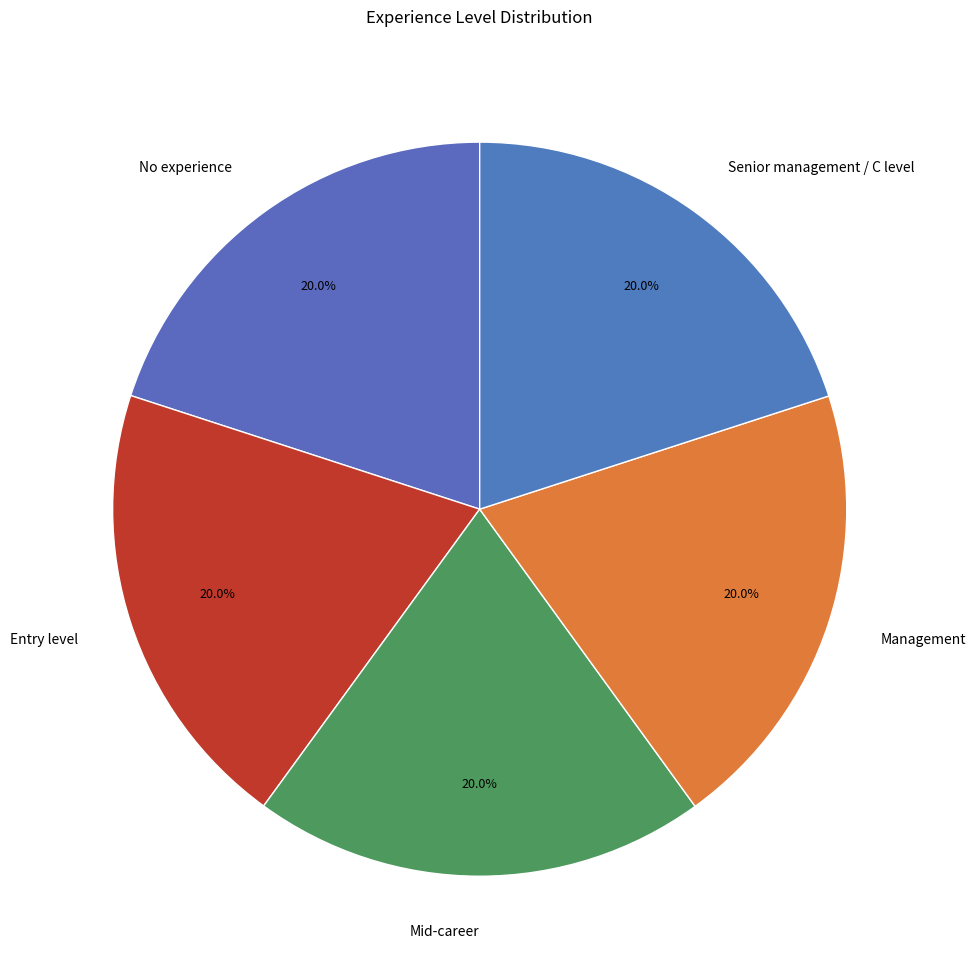

What is the ratio of the value at Entry level to the value at Mid-career?

1.0